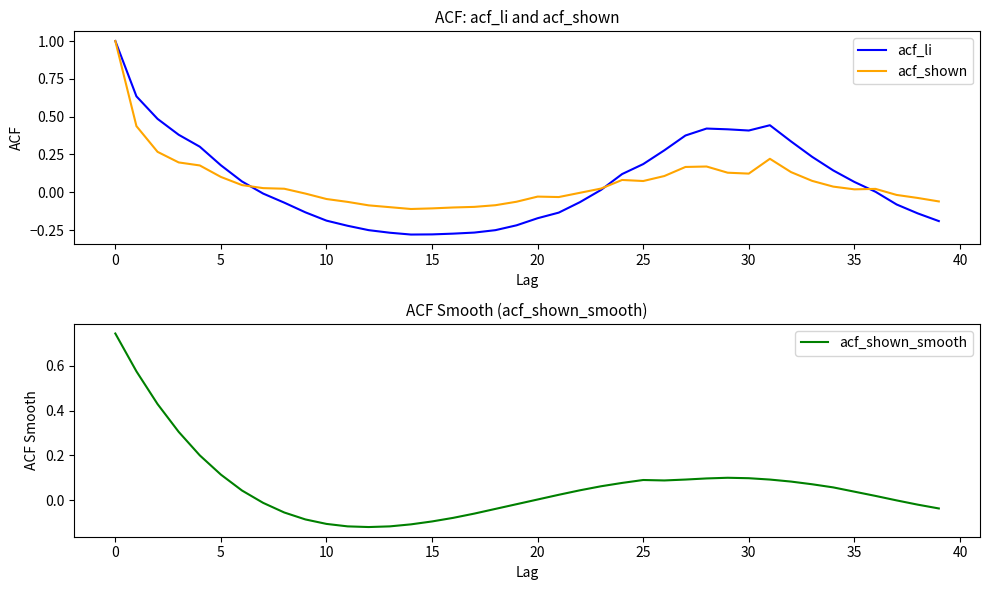

At which category does acf_shown reach its first local peak?

20